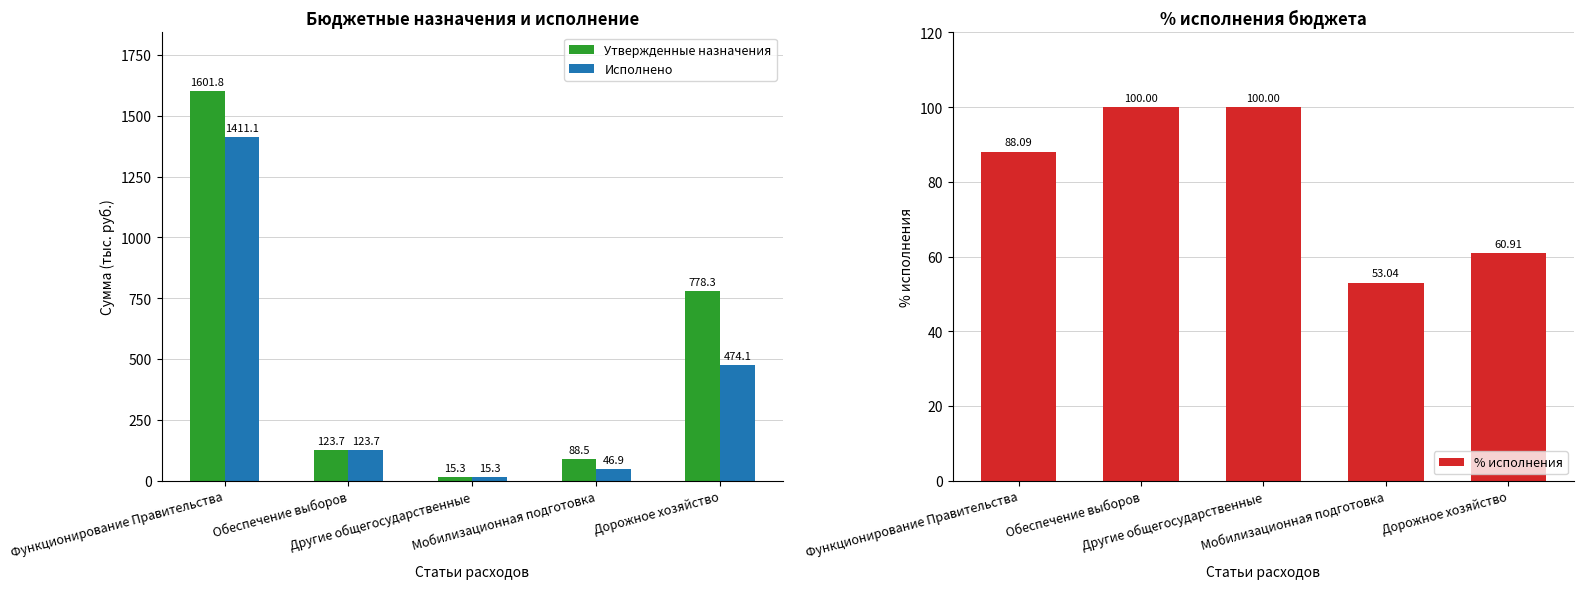

List the series in order of their overall mean, highest first.

Утвержденные назначения, Исполнено, % исполнения